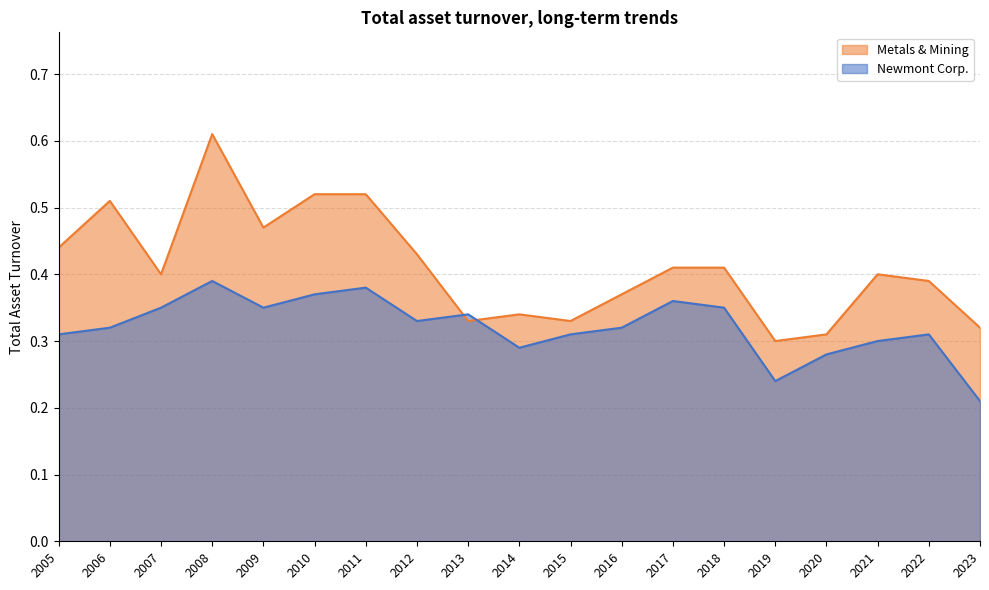

Rank the series by their maximum value, from lowest to highest.

Newmont Corp., Metals & Mining